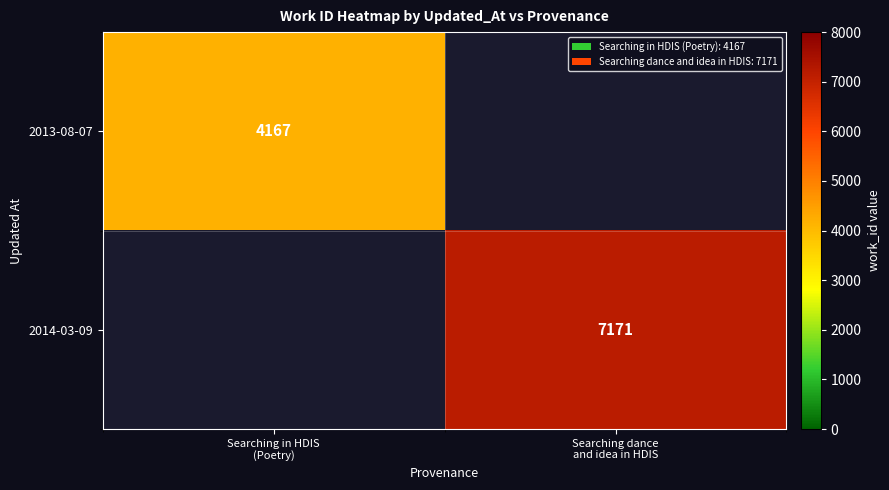

Rank the series at Searching in HDIS (Poetry) from lowest to highest value.

2014-03-09, 2013-08-07